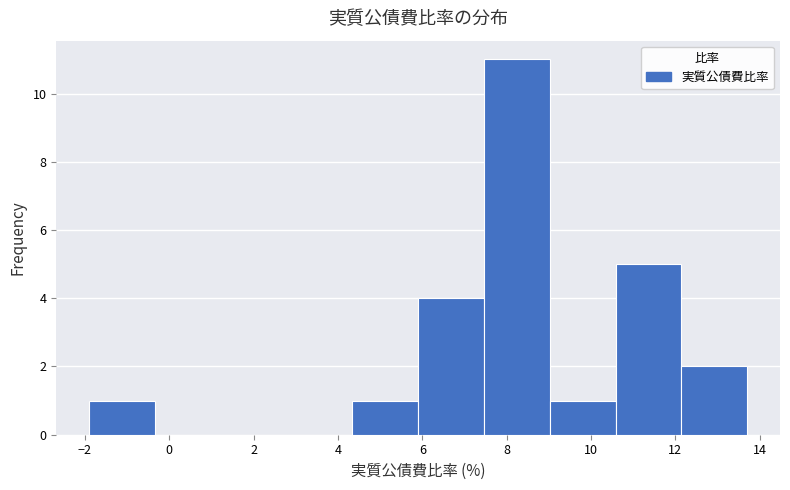

Reading left to right, transcribe this chart: for each bar, give the range it covers on the x-axis and its height. Neither the bar edges nor the heights are printed on the chart, so give them approximately, as read against the axes.

-1.90 to -0.34: 1
-0.34 to 1.22: 0
1.22 to 2.78: 0
2.78 to 4.34: 0
4.34 to 5.90: 1
5.90 to 7.46: 4
7.46 to 9.02: 11
9.02 to 10.58: 1
10.58 to 12.14: 5
12.14 to 13.70: 2